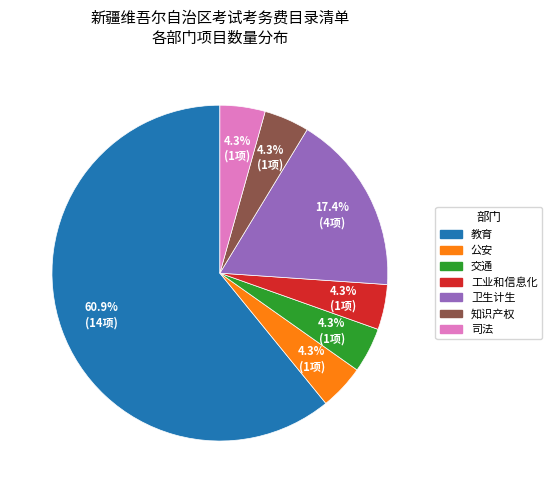

How many segments does this pie chart have?

7